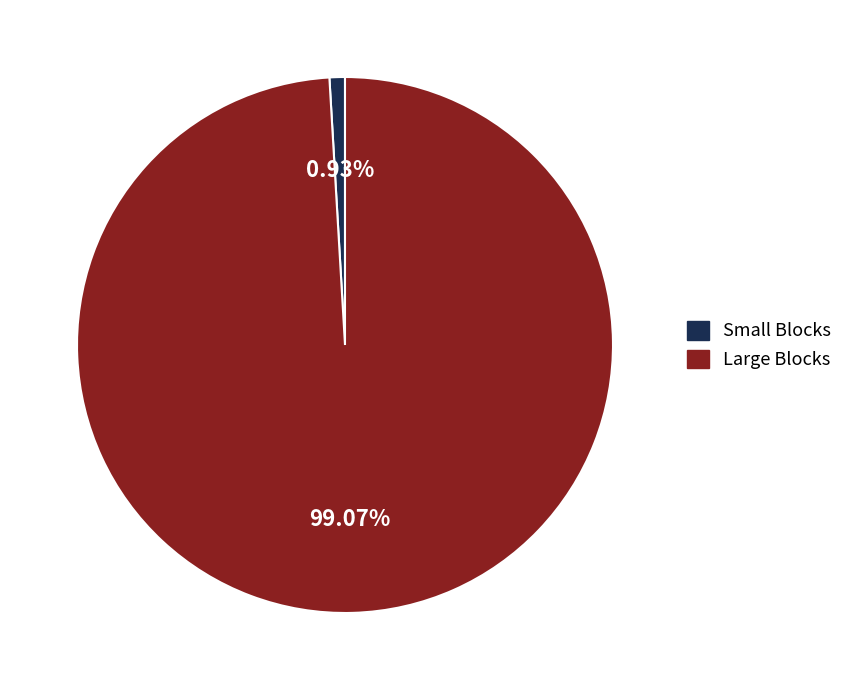

Count the number of slices in the pie.

2